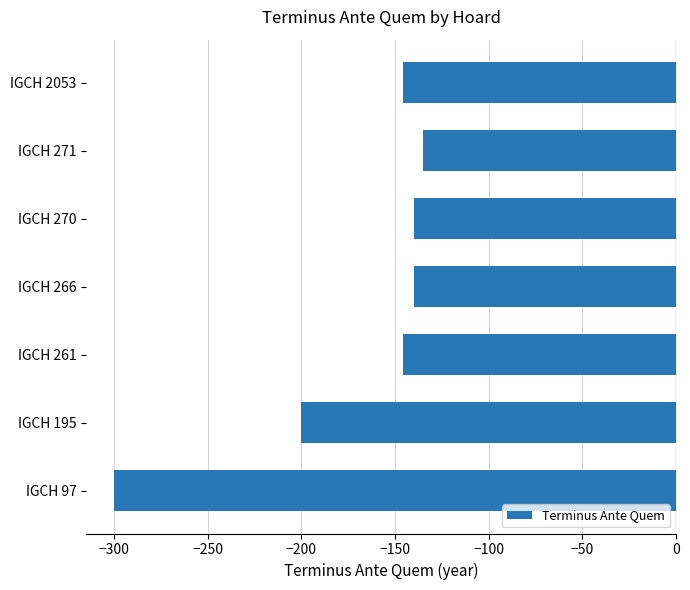

The chart shows a value of -200 at IGCH 195. True or false?

True